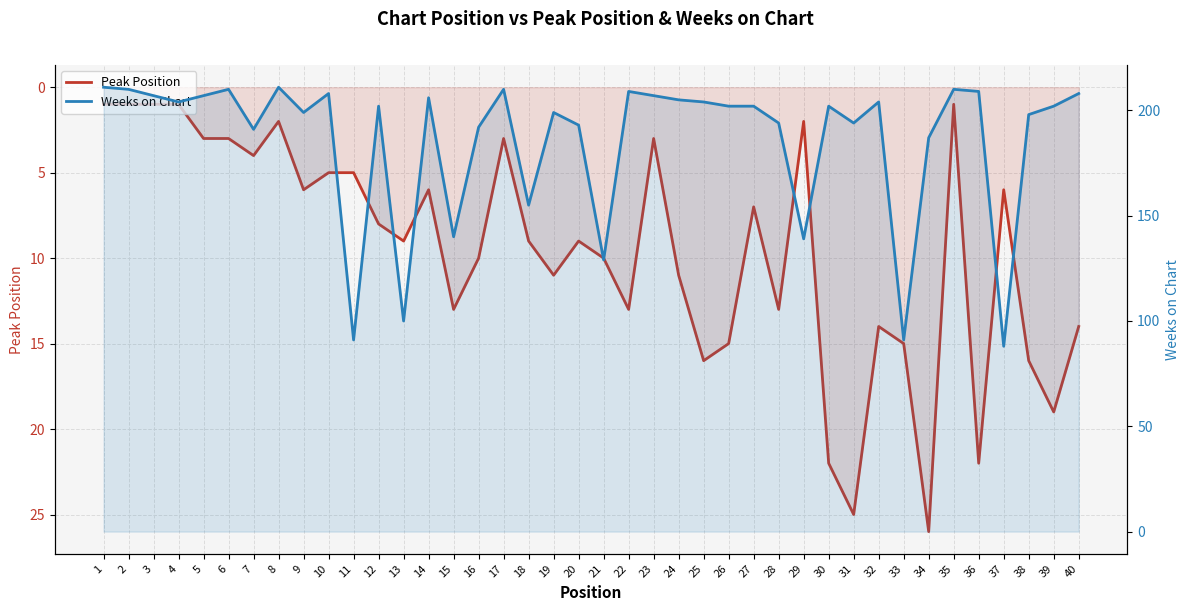

True or false: Peak Position and Weeks on Chart cross at least once.

False